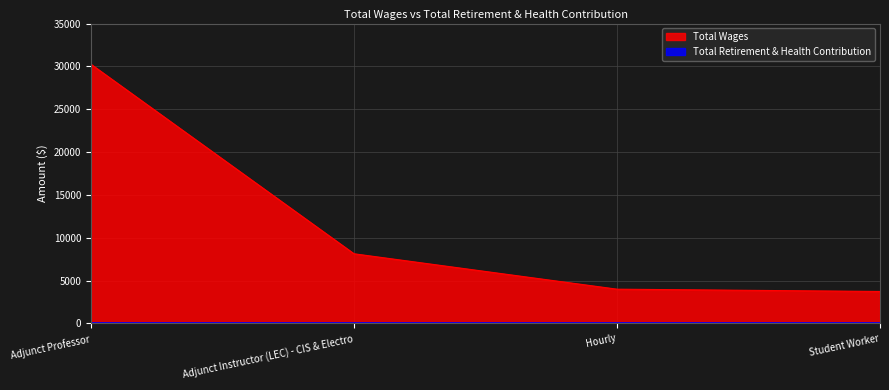

Read the value at Student Worker.

3730